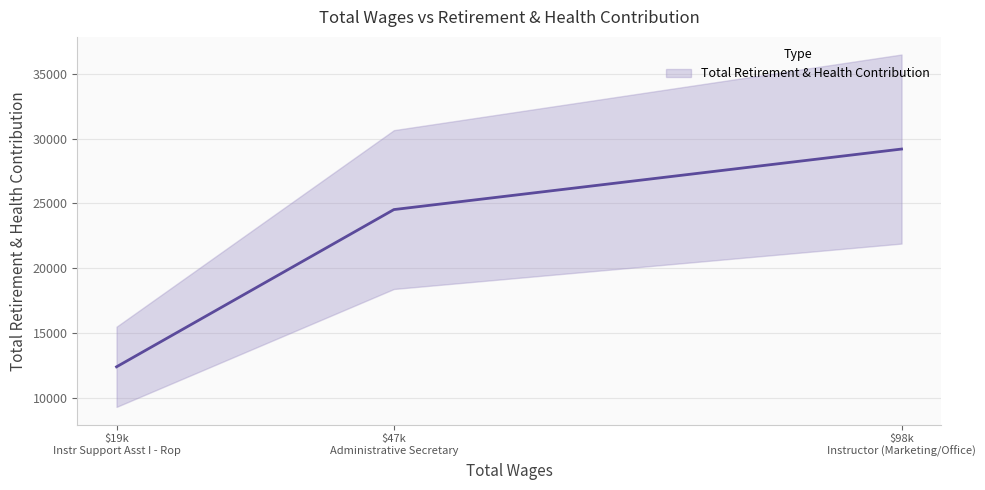

List the labels in order of value, smallest first.

18854.0, 46716.0, 97710.0